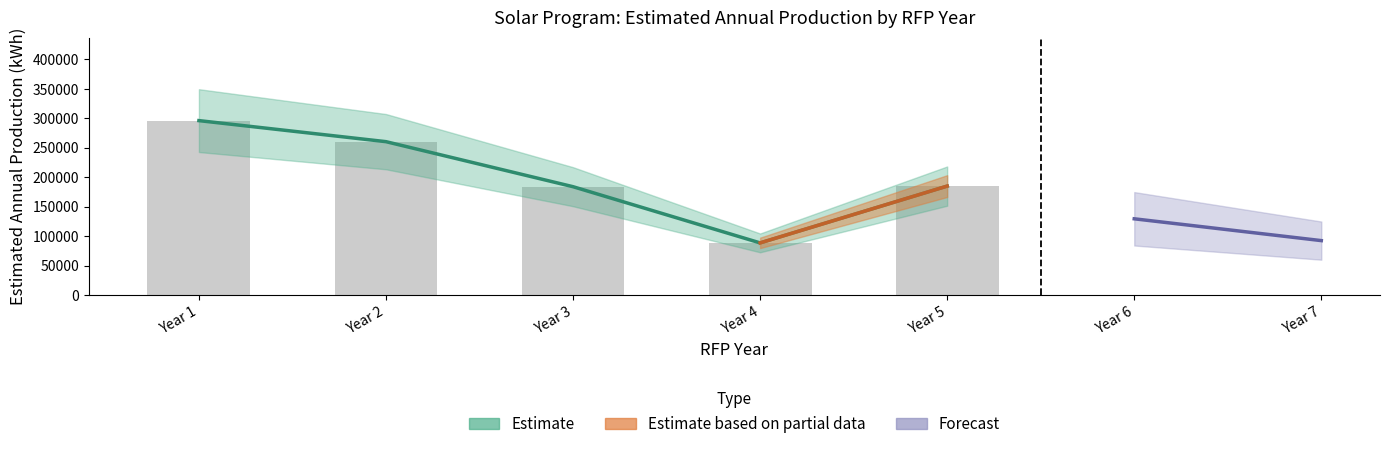

How many data points does each series have?

5